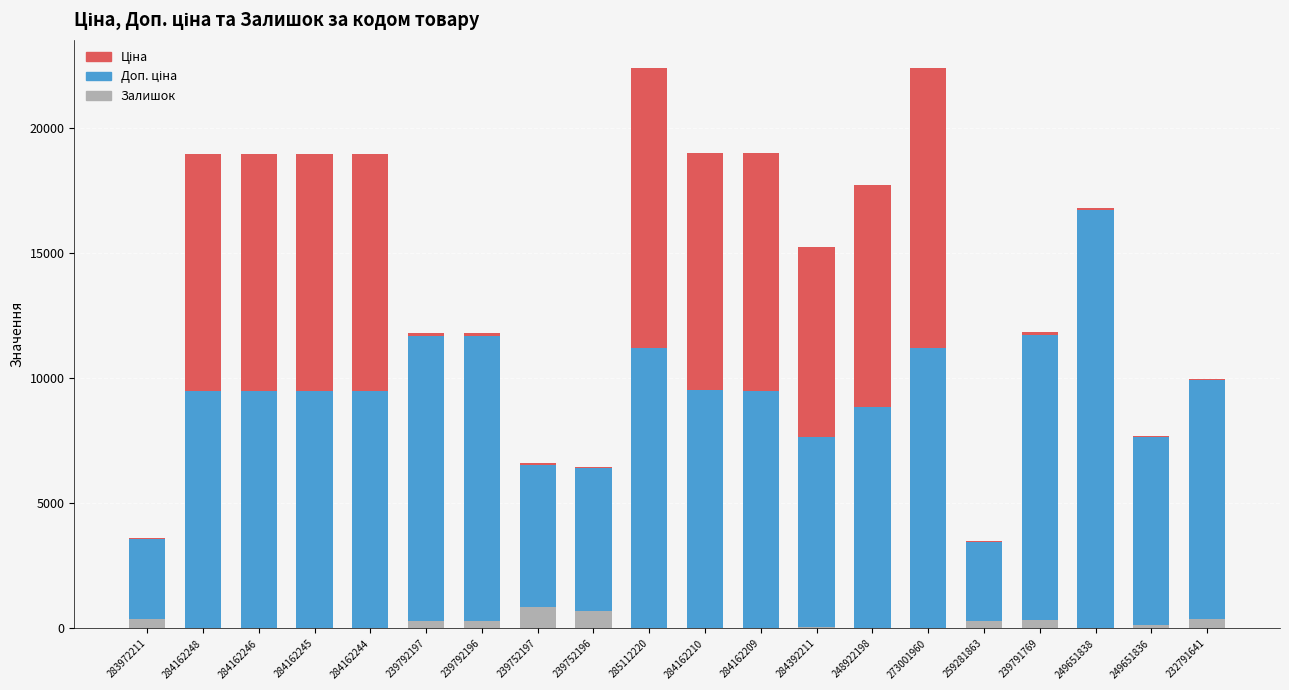

At how many categories does at least one series exceed 312?

20